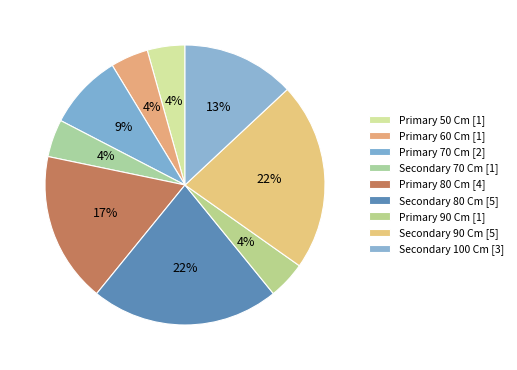

Combined, do Primary 70 Cm and Primary 60 Cm account for over 50%?

No